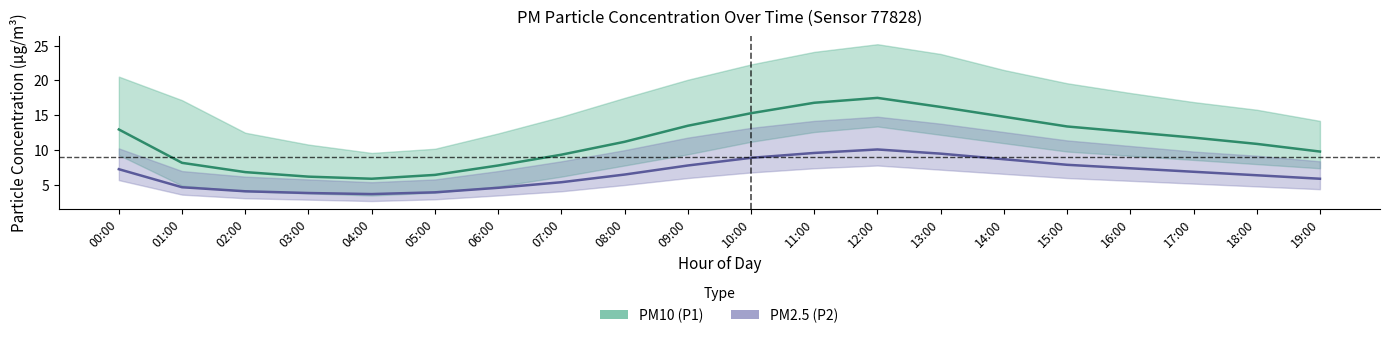

What is the difference between the PM2.5 (P2) values at 13:00 and 09:00?

1.7